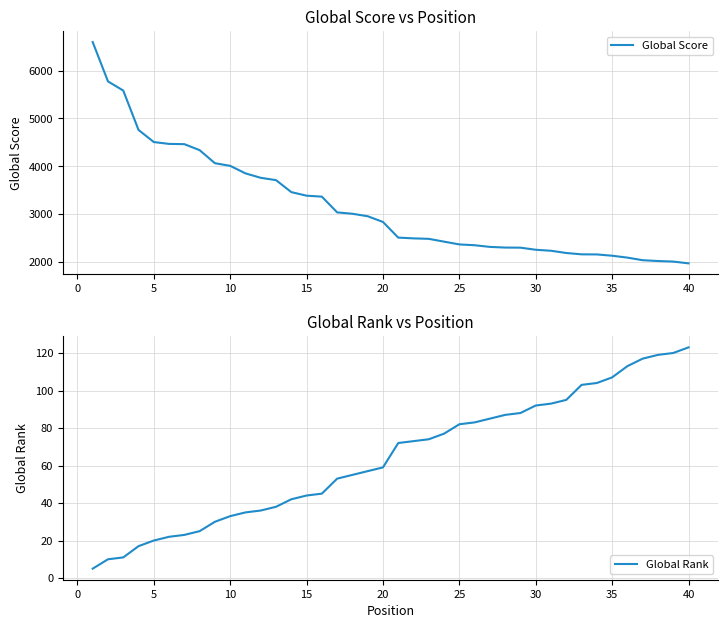

The value of Global Score at 5 is 7138. True or false?

False